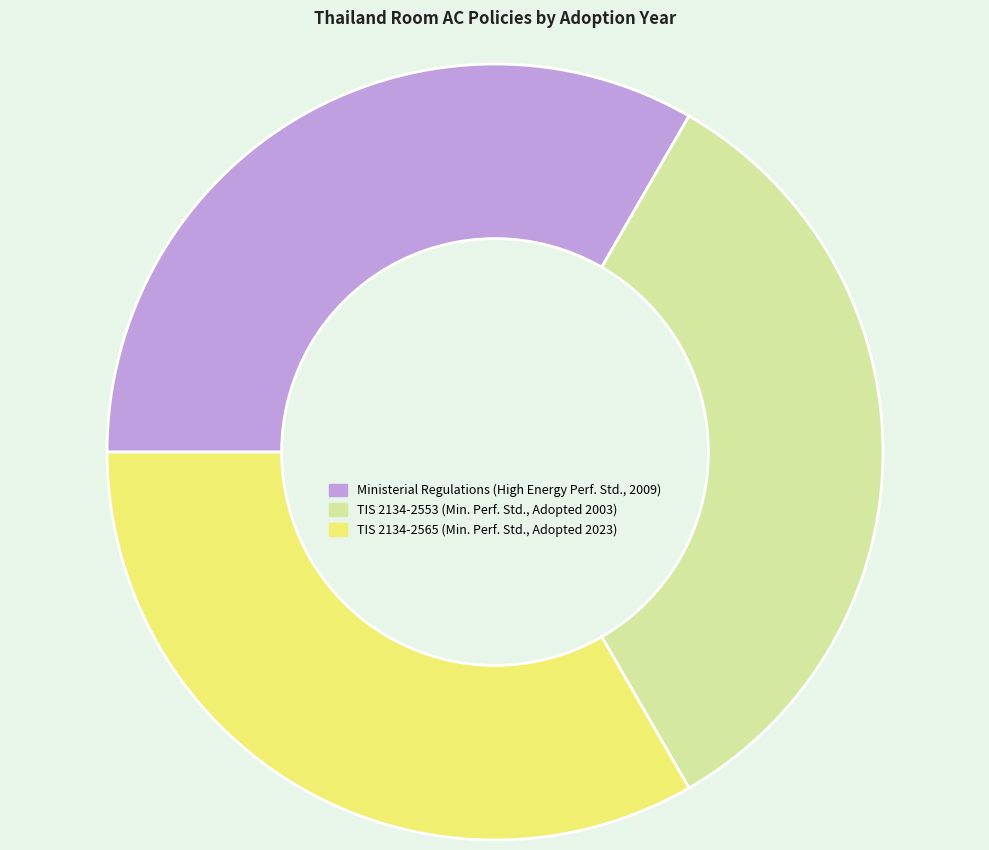

Is there a majority slice in this chart?

No